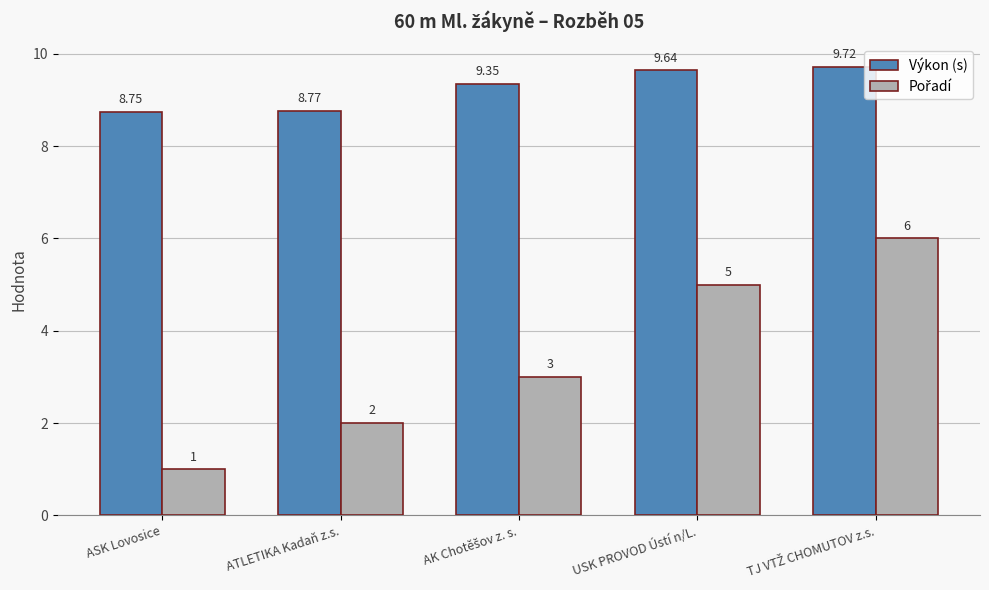

Does the chart contain any negative values?

No